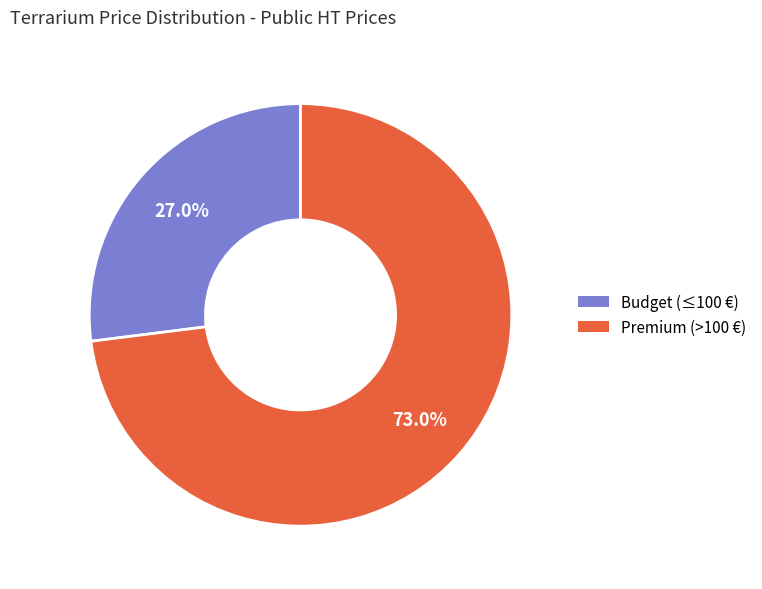

Is there any slice that represents more than half of the pie?

Yes